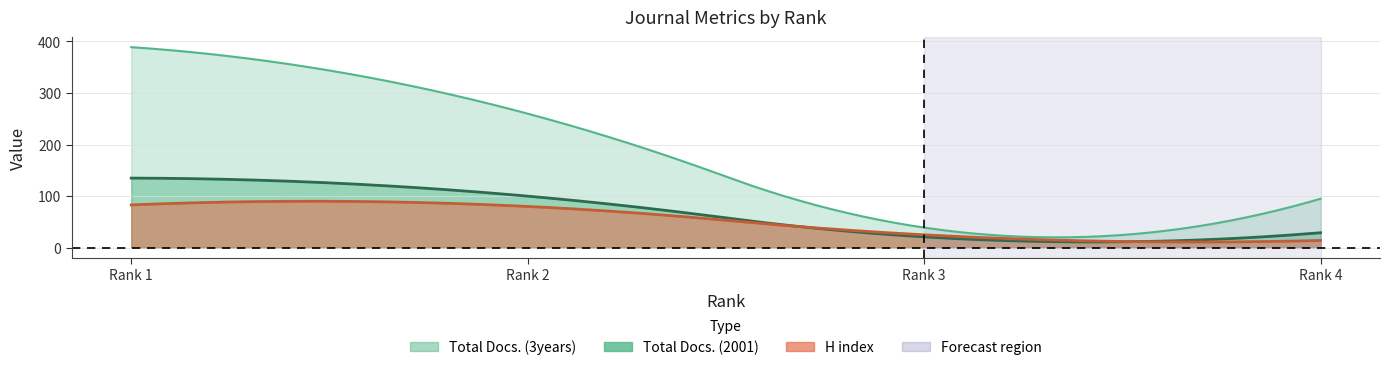

In Total Docs. (2001), how many points are lower than both neighbors (excluding endpoints)?

1